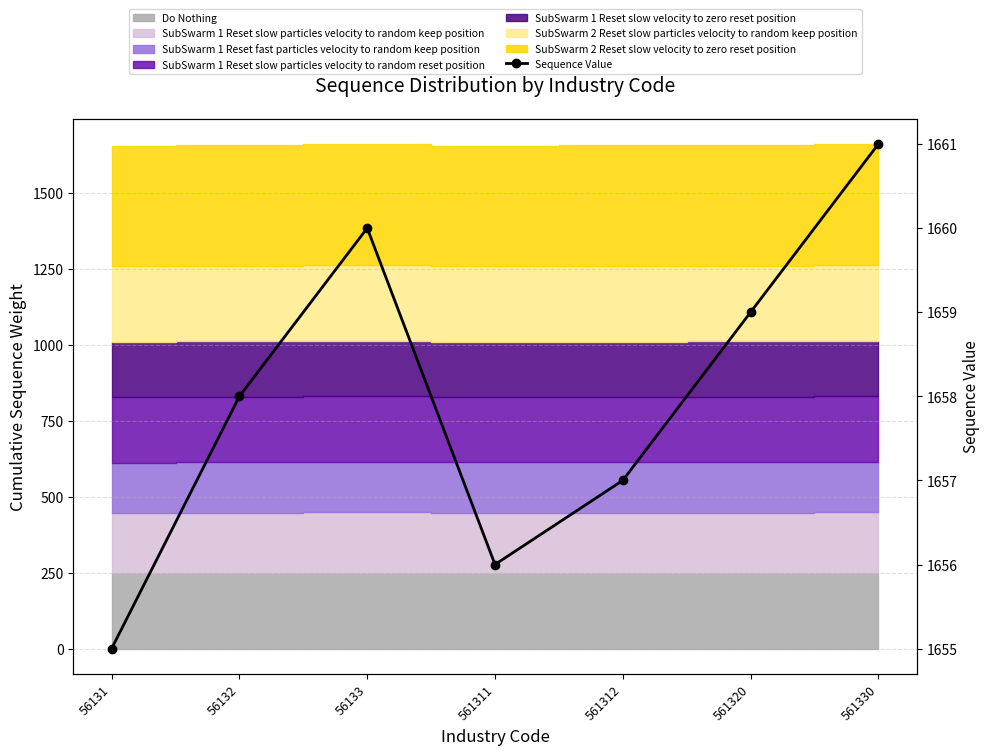

The chart shows a value of 1658 at 56132. True or false?

True